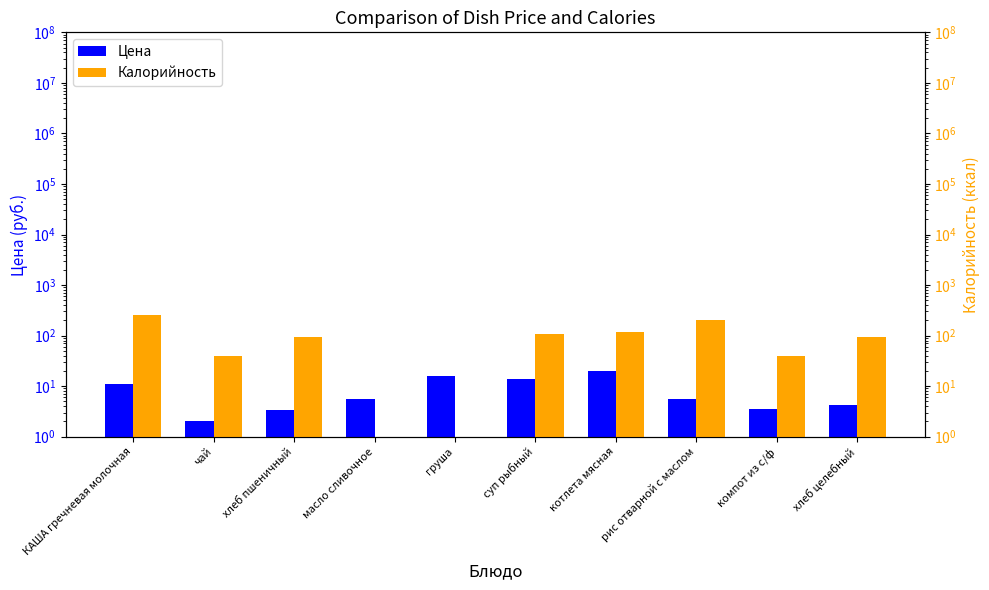

What are all the series names shown in the legend?

Цена, Калорийность